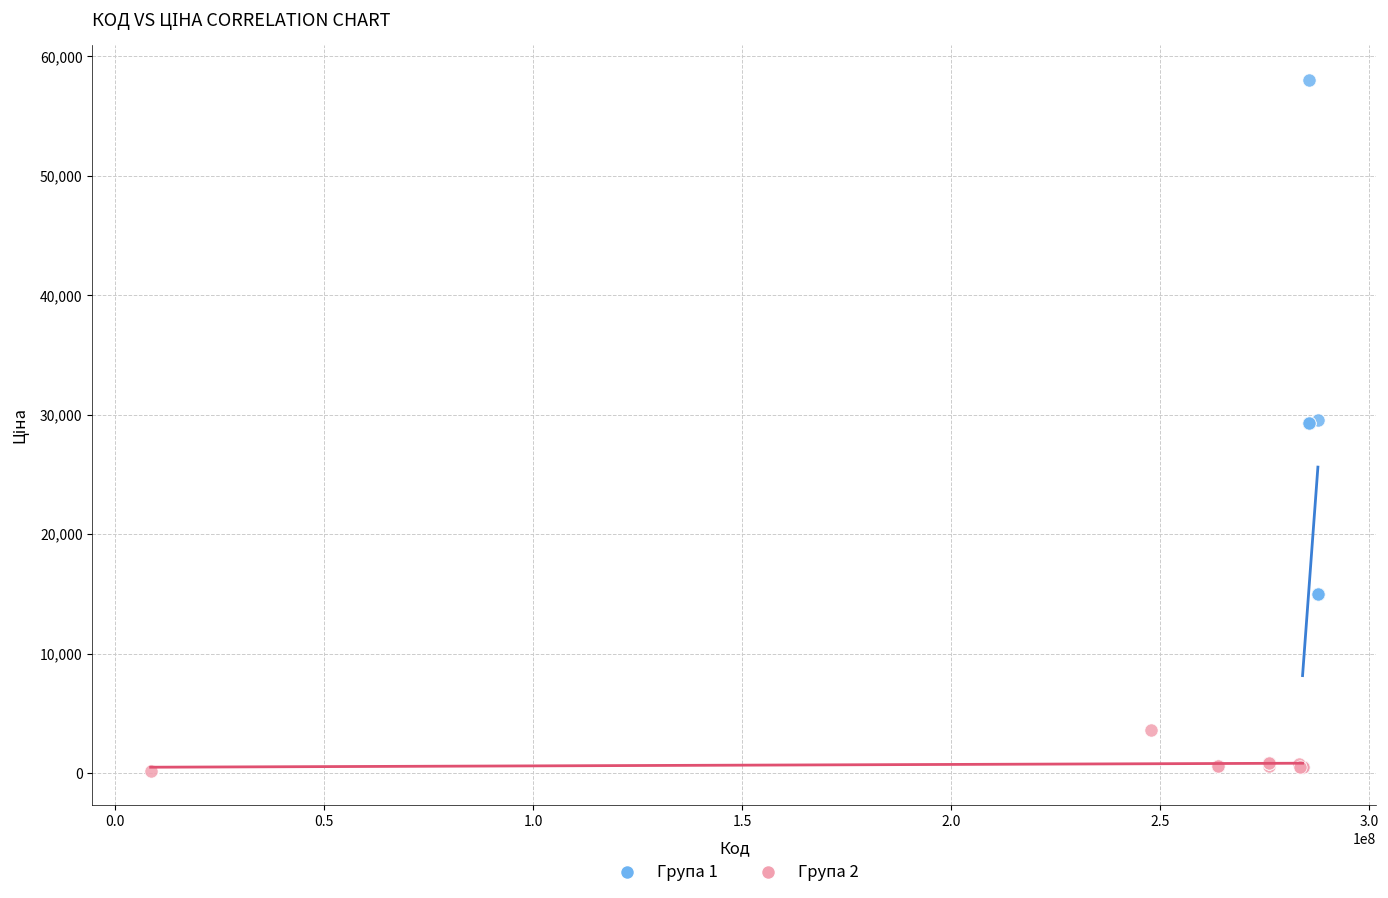

What are all the series names shown in the legend?

Група 1, Група 2